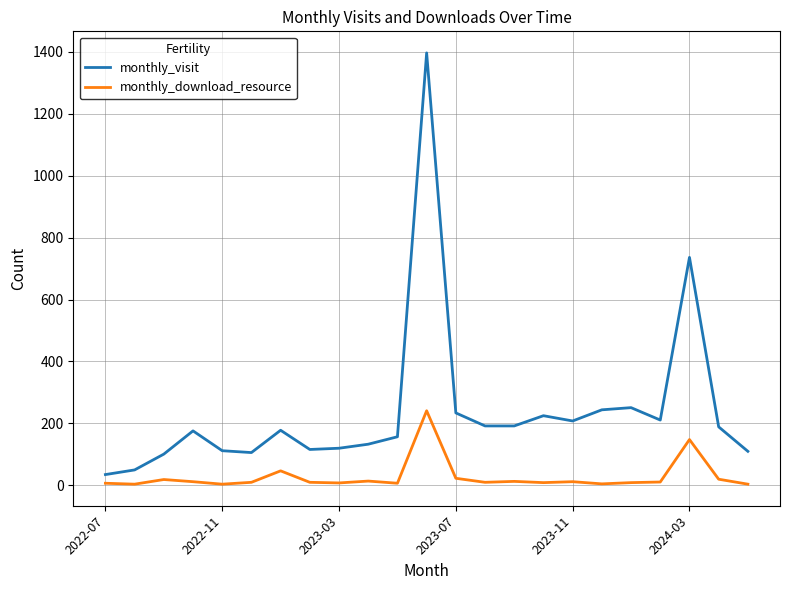

Which series has the widest spread of values?

monthly_visit